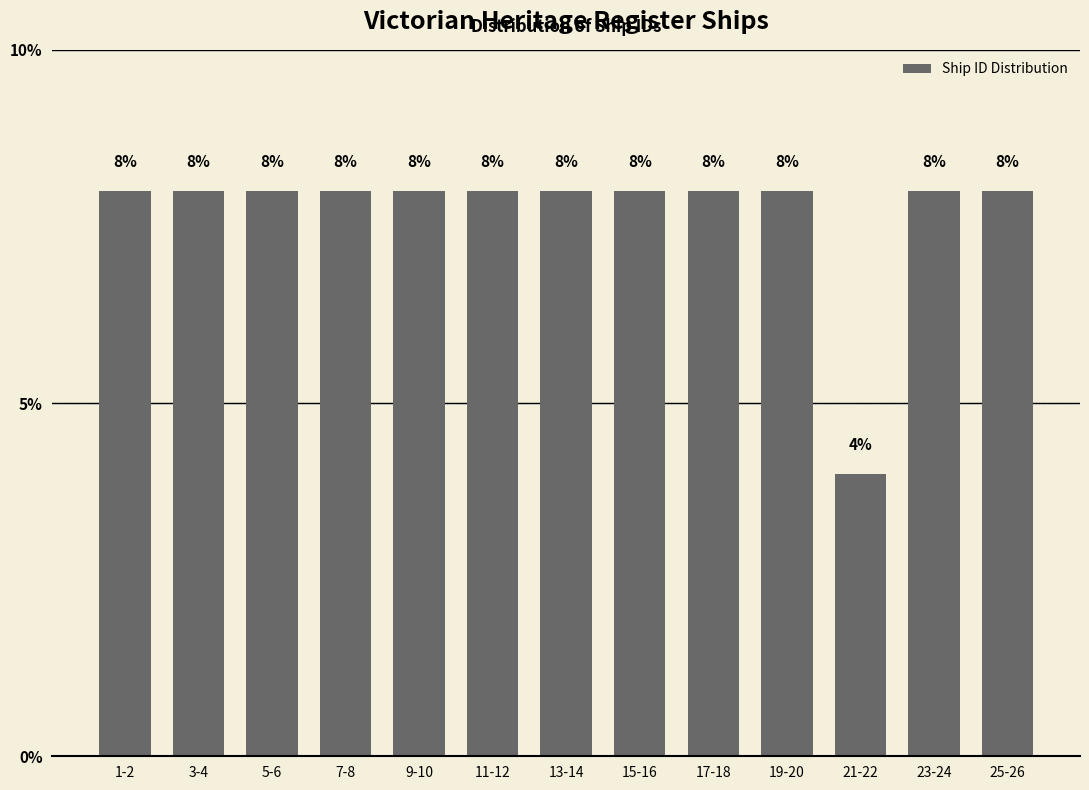

Reading right to left, what are all the values shown in this chart?

8	8	4	8	8	8	8	8	8	8	8	8	8